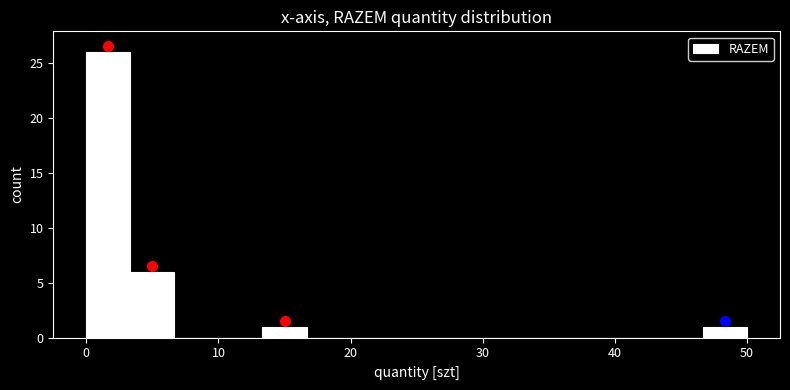

Around what value on the x-axis is the tallest bar? Give the approximate position of its centre, as read against the axis.

2